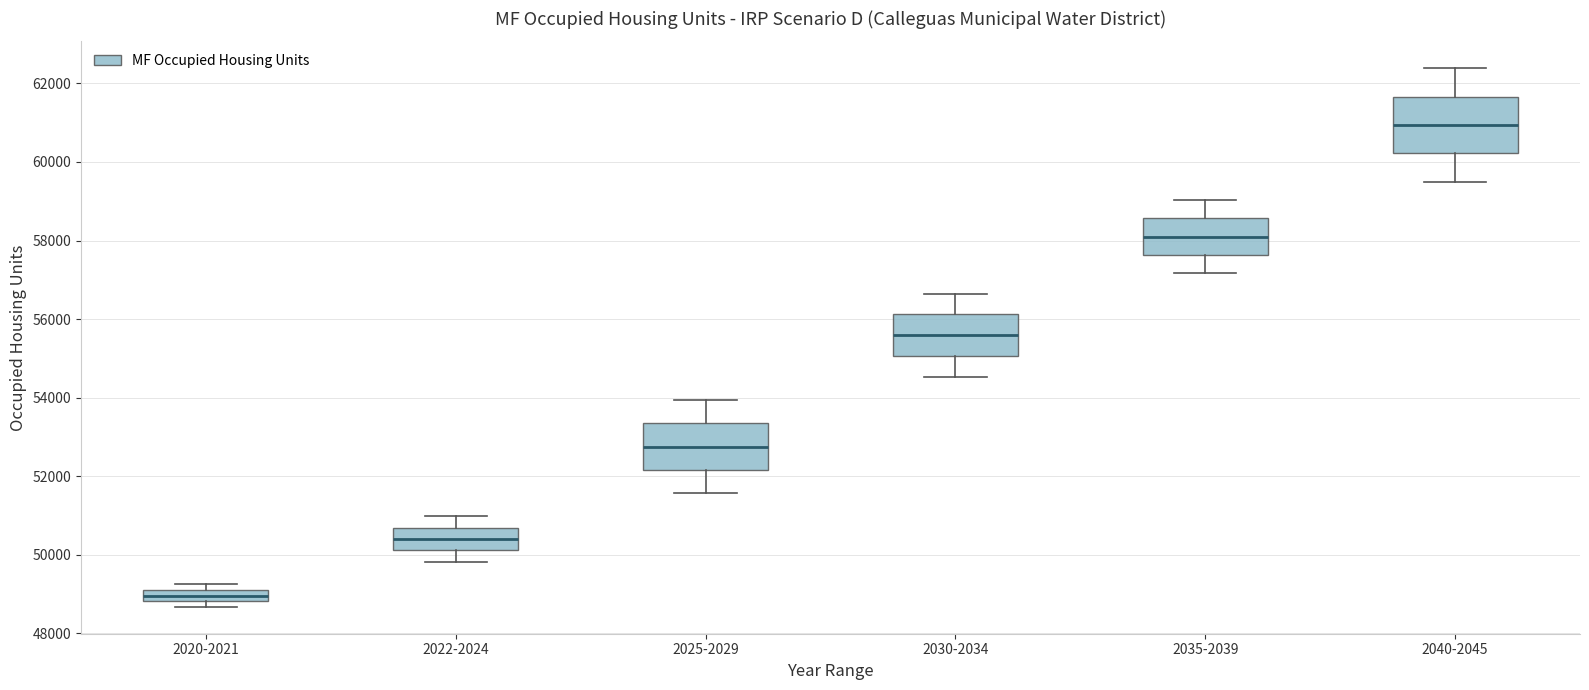

Which box's median line is the lowest?

2020-2021